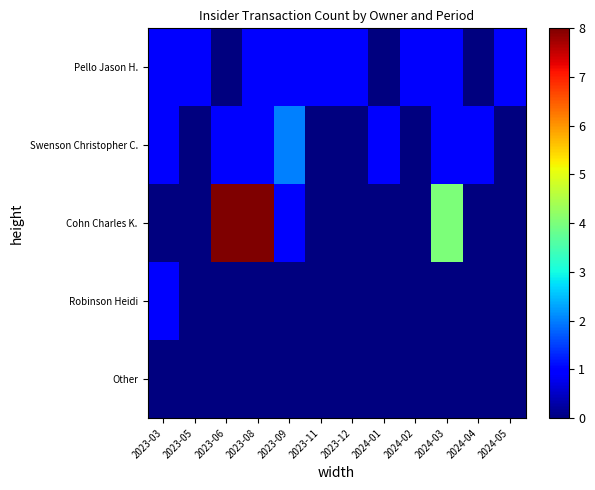

Which series changed the most between 2023-06 and 2024-05?

Cohn Charles K.